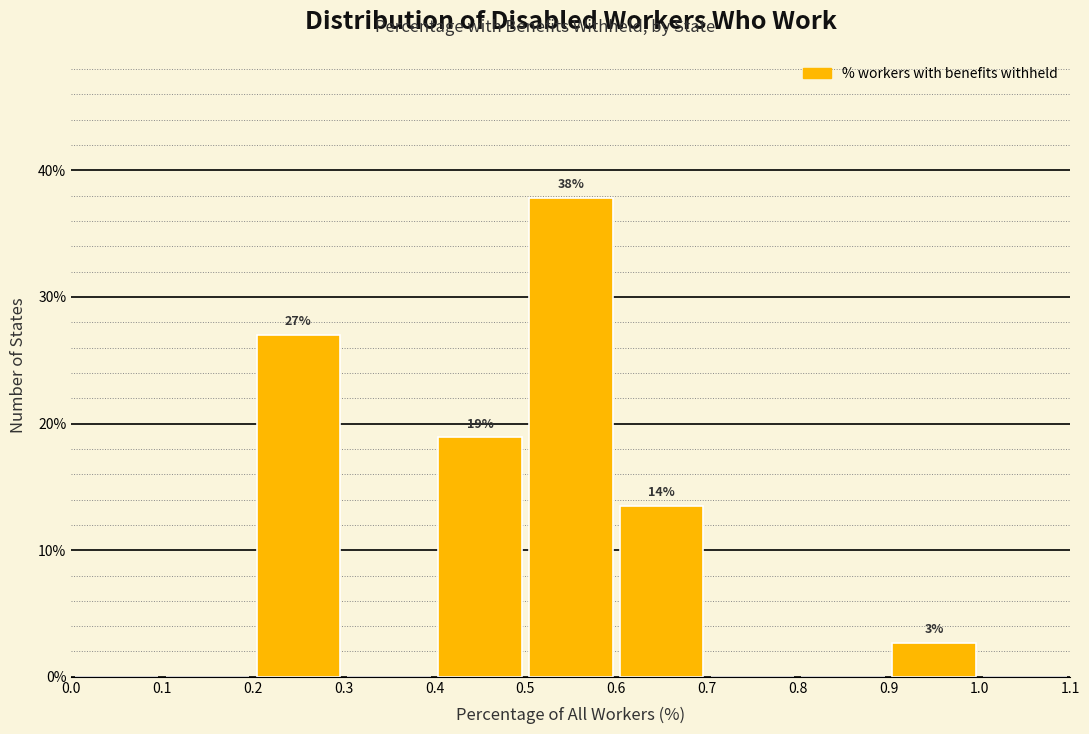

Which range on the x-axis has the tallest bar?

0.5 to 0.6